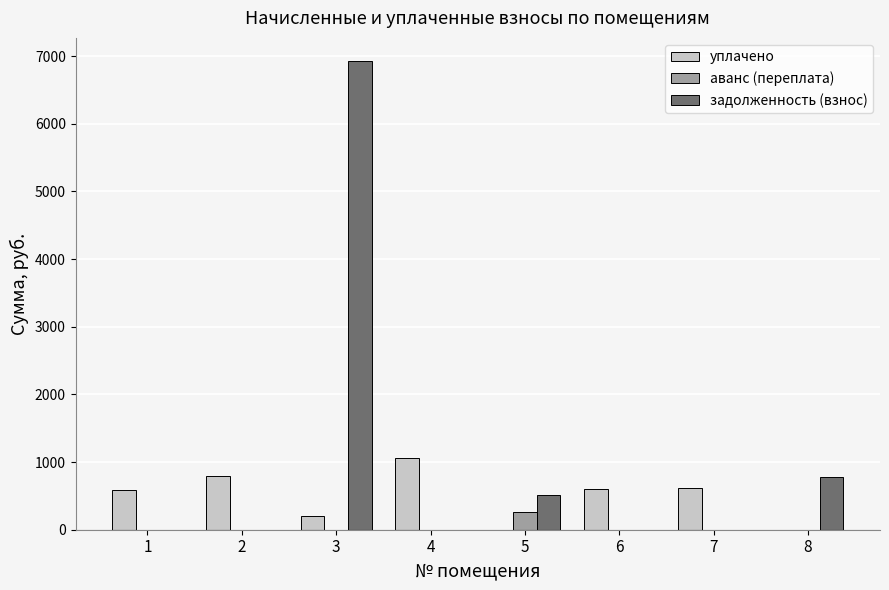

How many data points in уплачено are above 601?

4